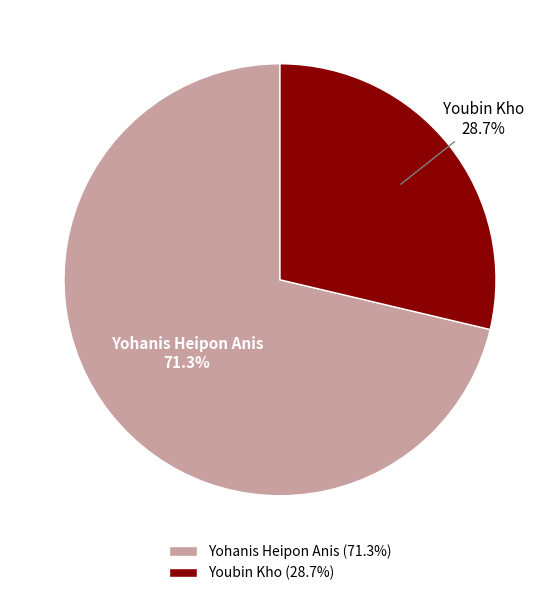

Approximately how many times larger is the value at Yohanis Heipon Anis compared to Youbin Kho?

2.5